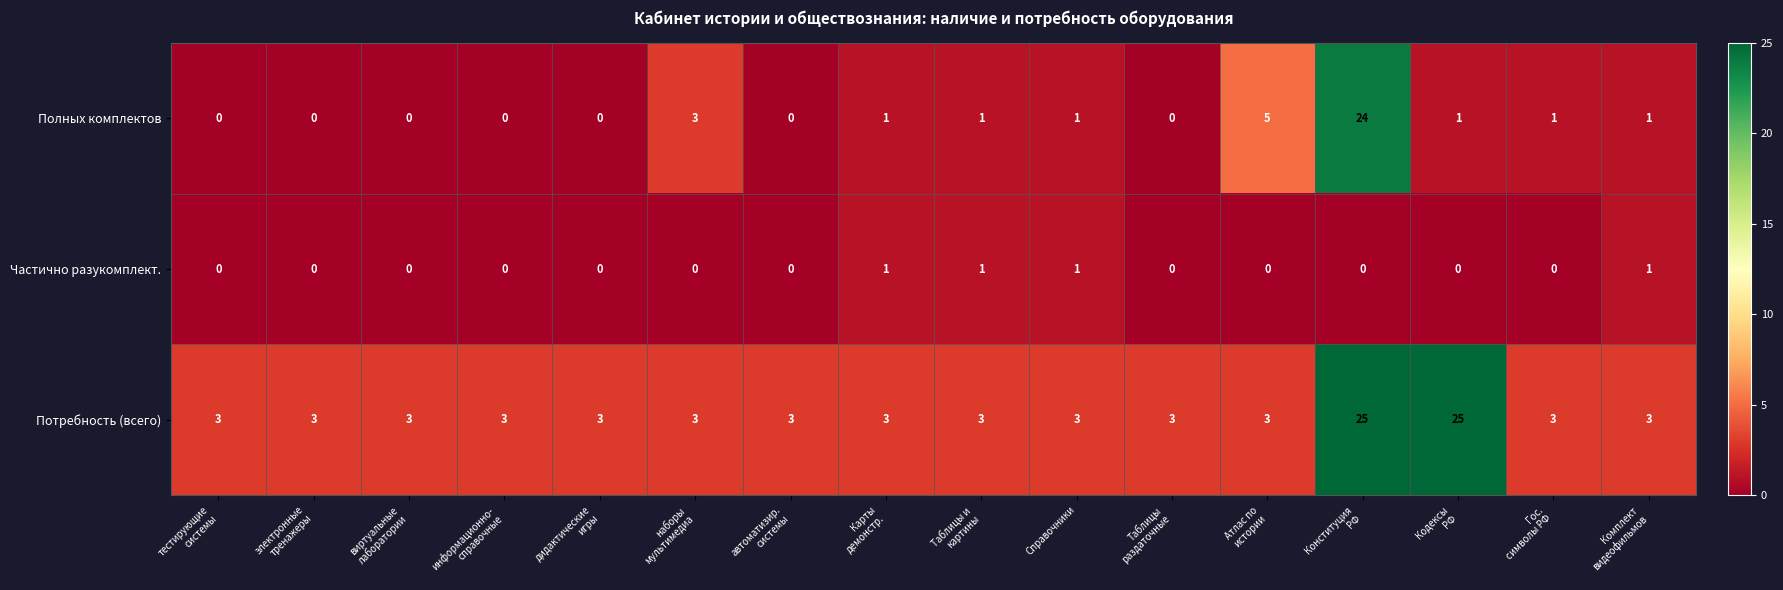

Which series has the largest total across all categories?

Потребность (всего)